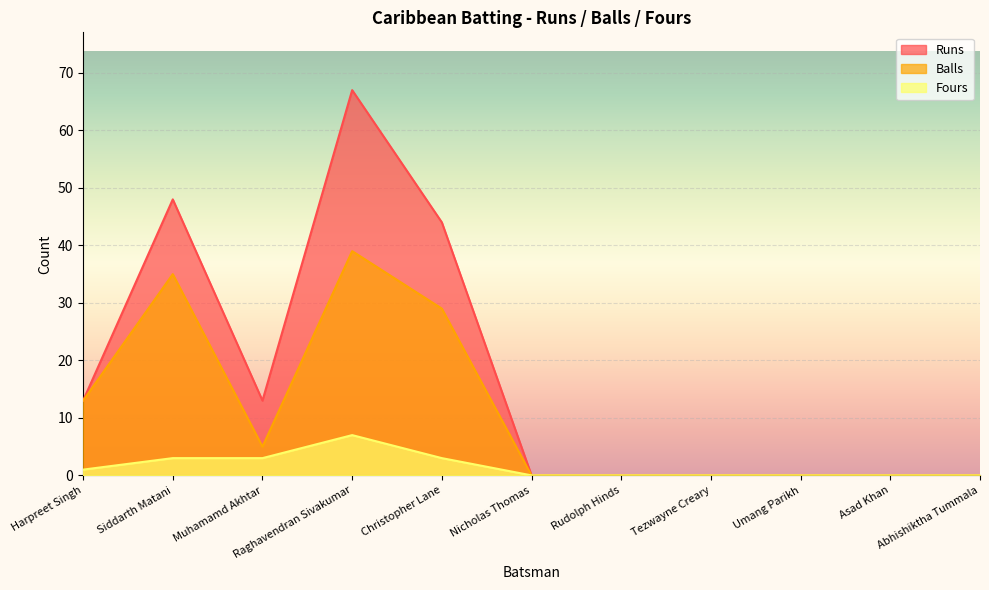

Which series has the largest total across all categories?

Runs